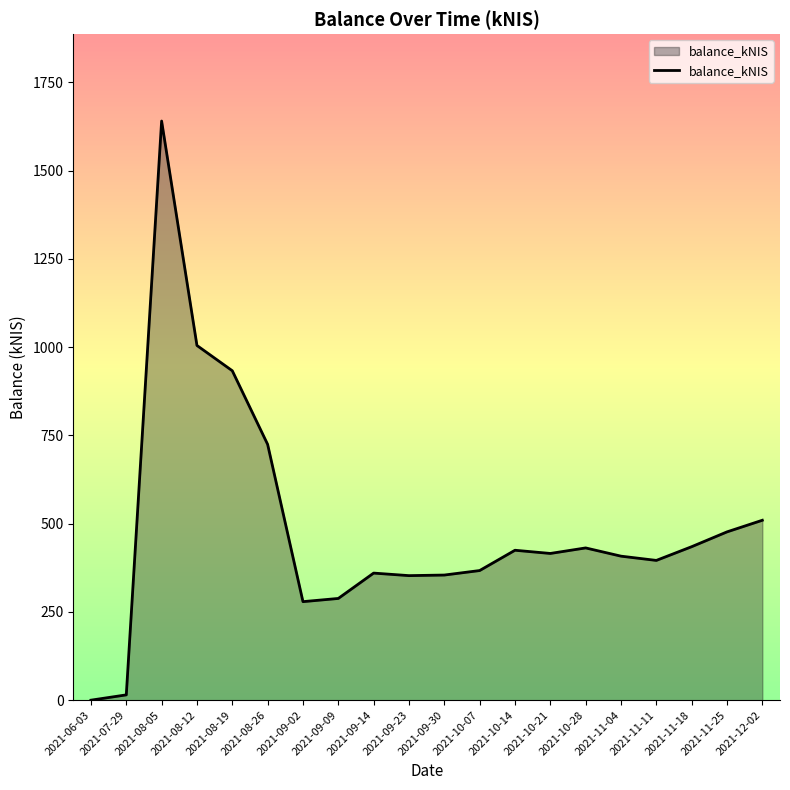

What is the sum of all values?

9816.0